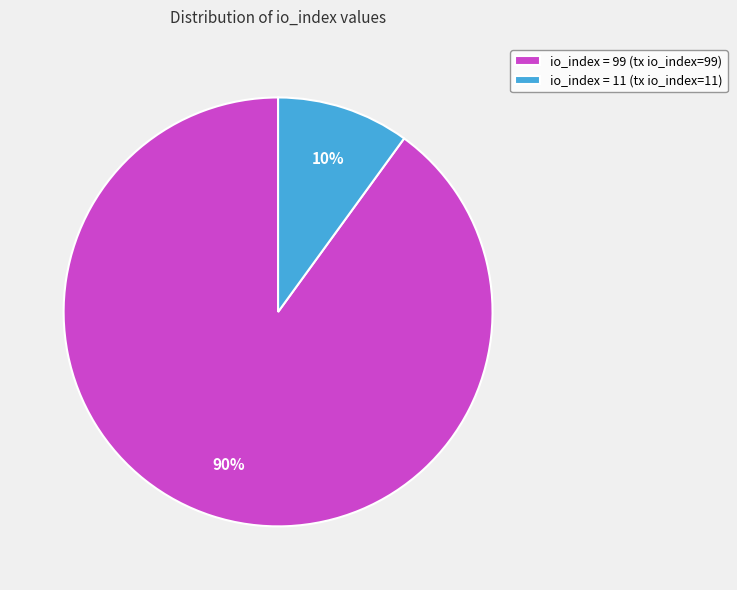

Combined, do io_index = 11 (tx io_index=11) and io_index = 99 (tx io_index=99) account for over 50%?

Yes